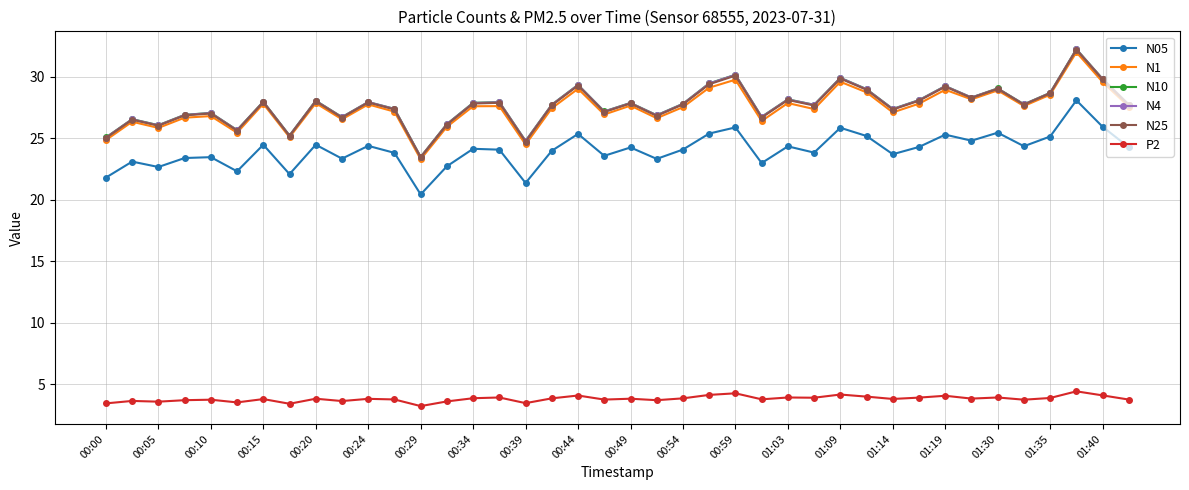

True or false: P2 has more than 2 points higher than both neighbors.

True